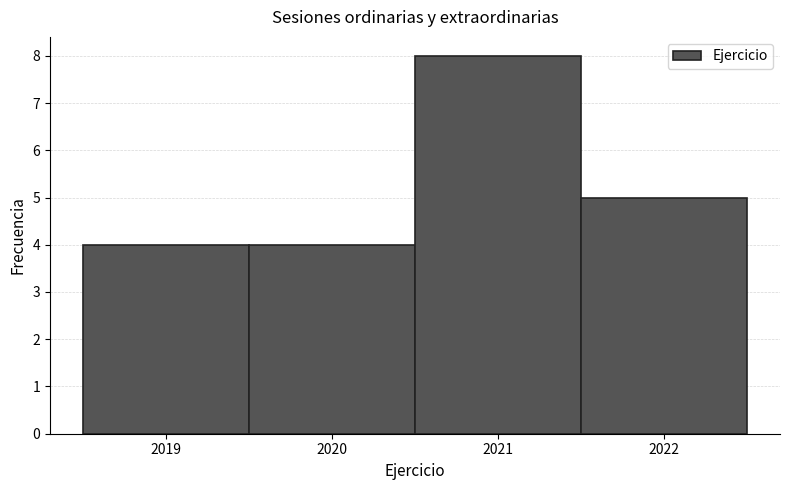

What is the height of the bar covering 2021.5 to 2022.5 on the x-axis? The values are not printed on the chart, so give them approximately, as read against the axis.

5